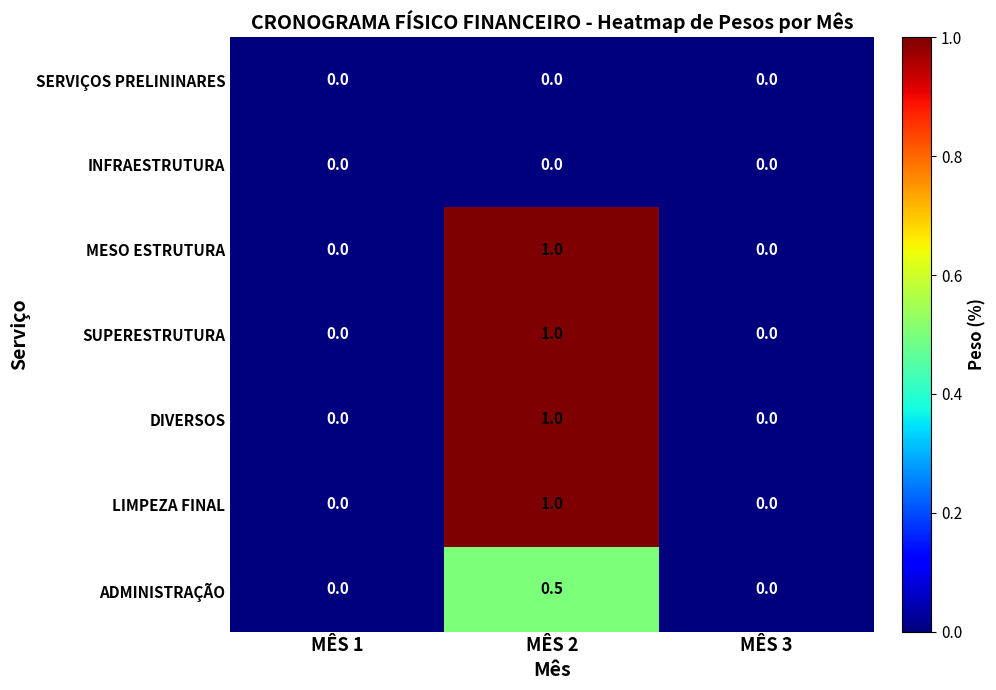

The SUPERESTRUTURA series shows 0.6 at MÊS 3. True or false?

False